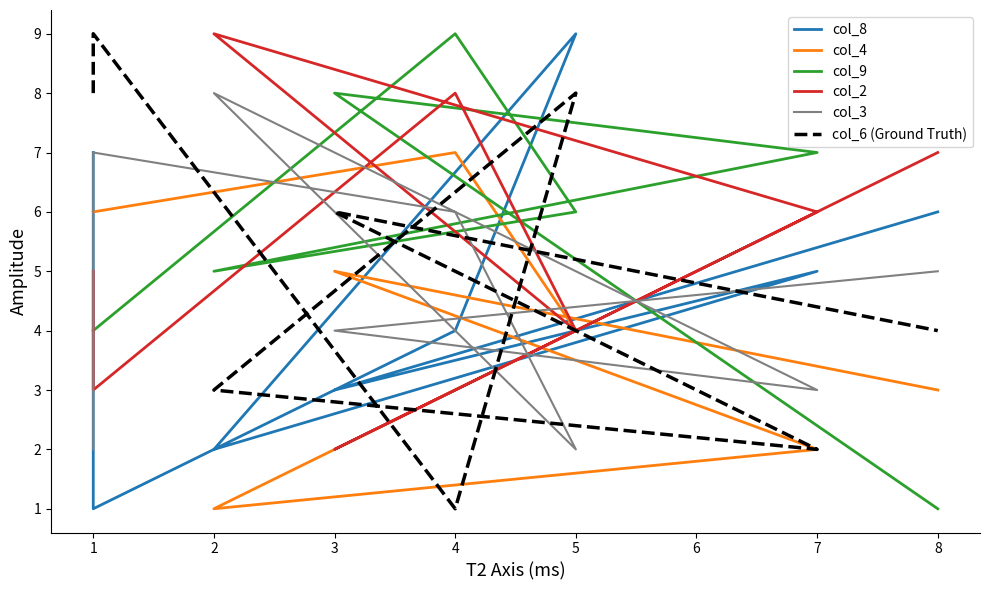

What is the minimum value for col_3?

2